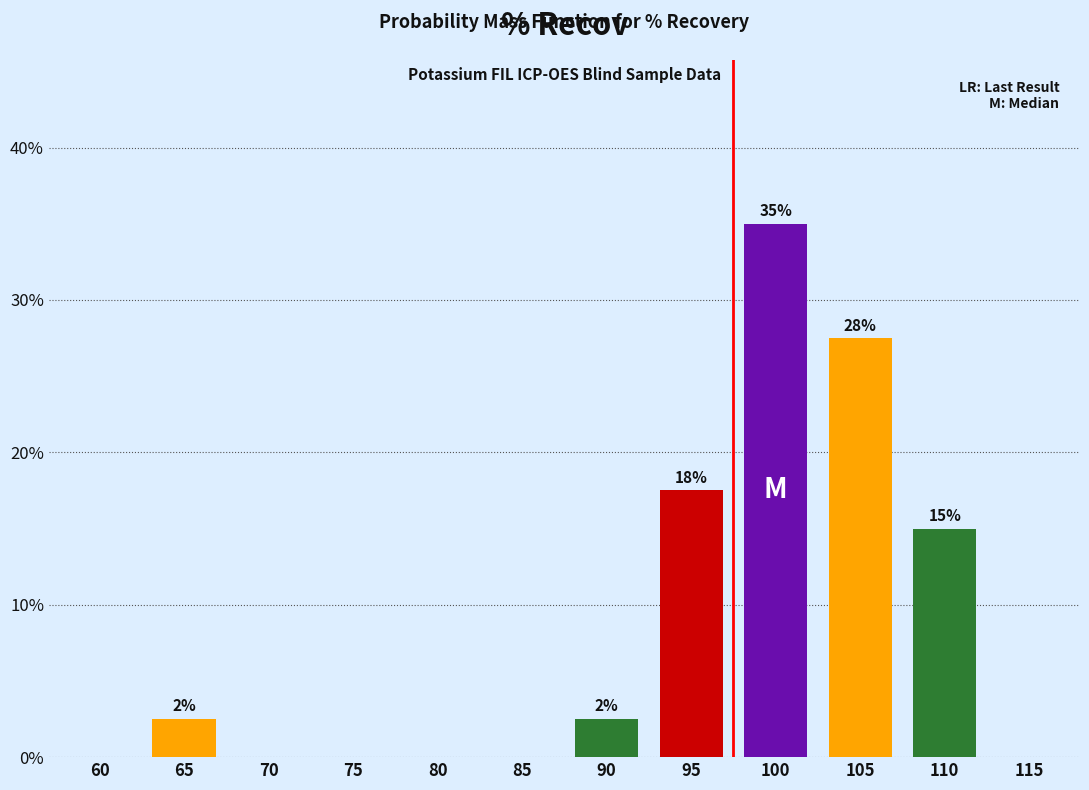

Are the bars horizontal?

No